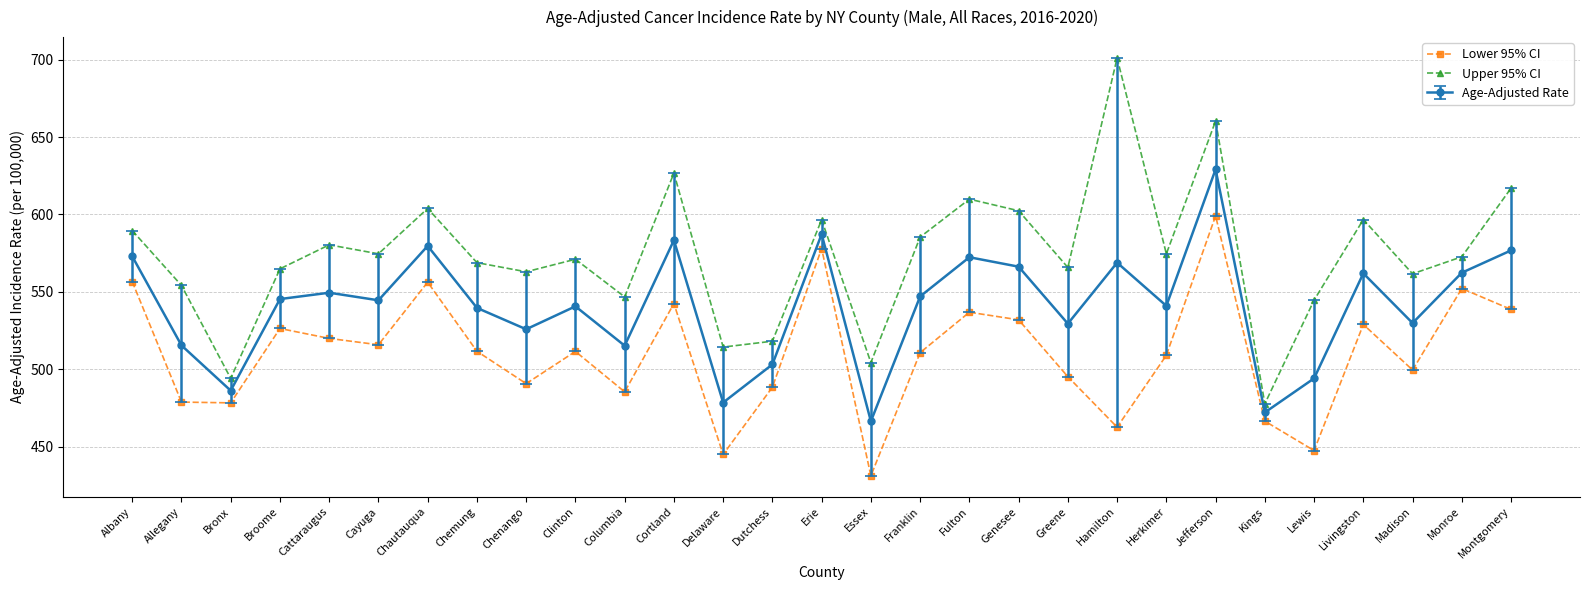

How many data points in Upper 95% CI are less than 572?

14